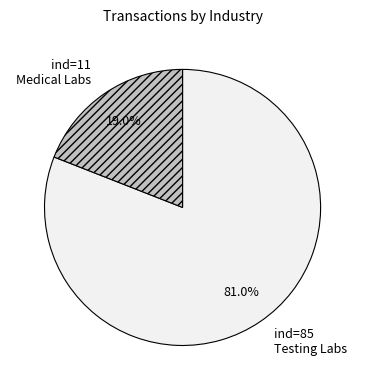

Does ind=85 Testing Labs represent more than half of the total?

Yes